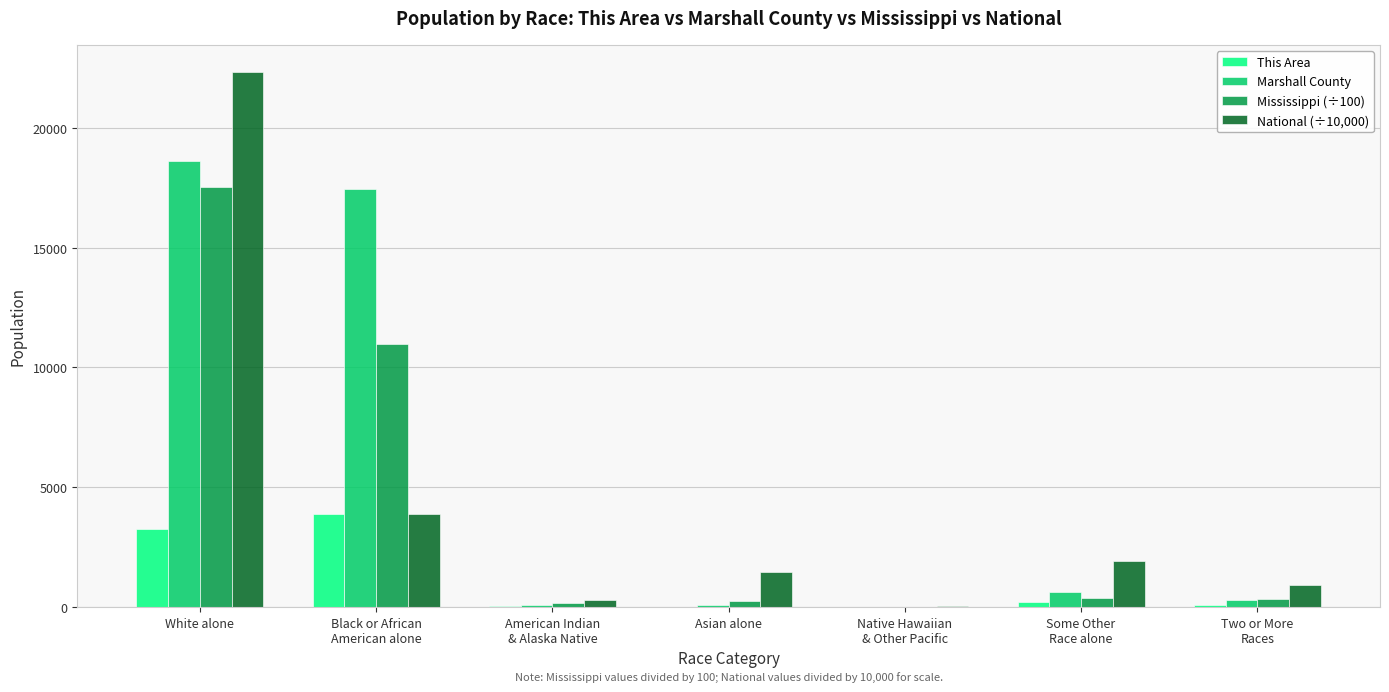

True or false: National (÷10,000) has a value of 22355.3 at White alone.

True